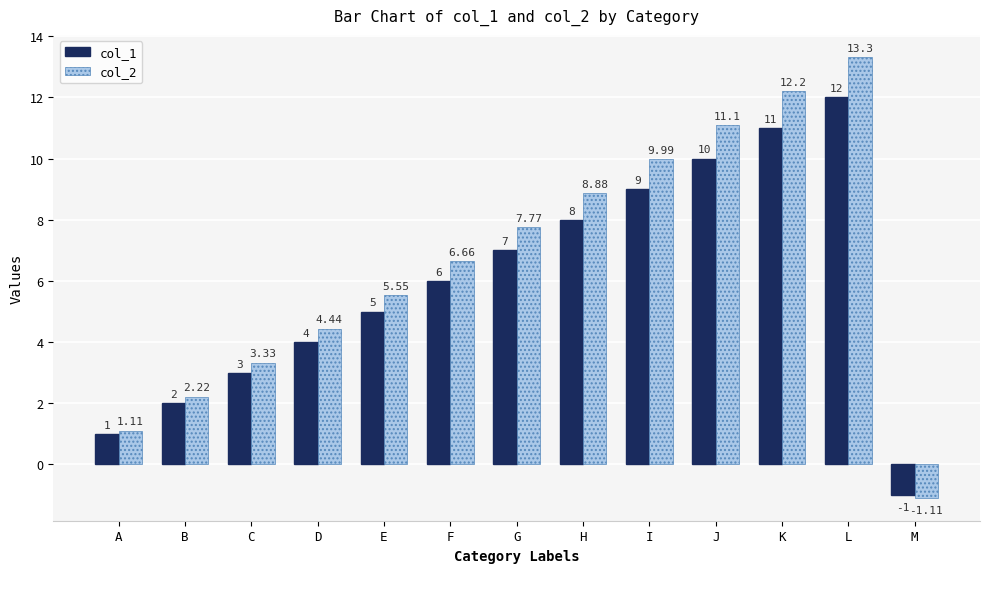

Which series has the largest total across all categories?

col_2